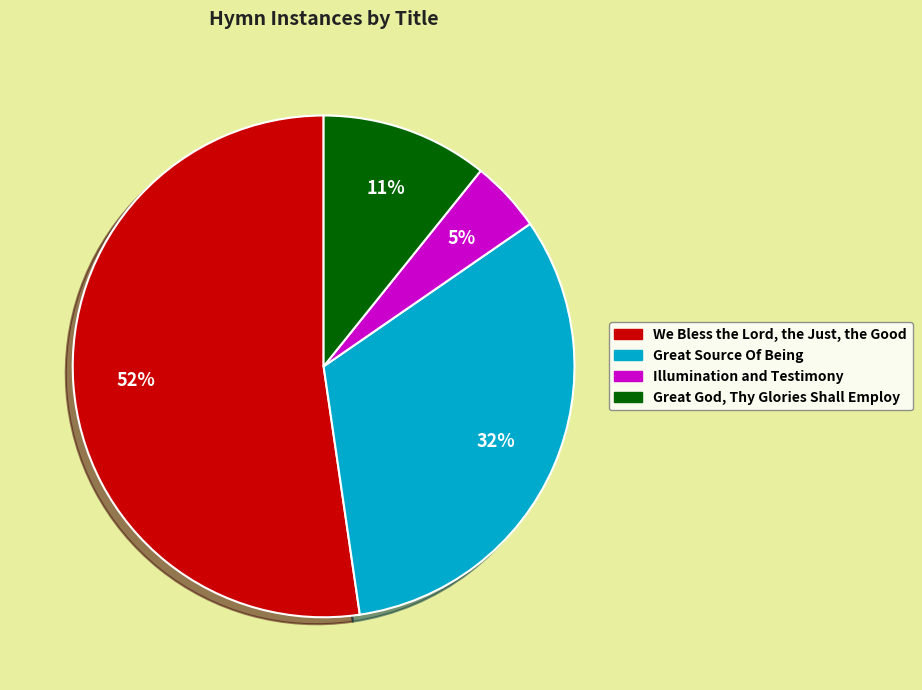

Between We Bless the Lord, the Just, the Good and Great Source Of Being, which is larger?

We Bless the Lord, the Just, the Good